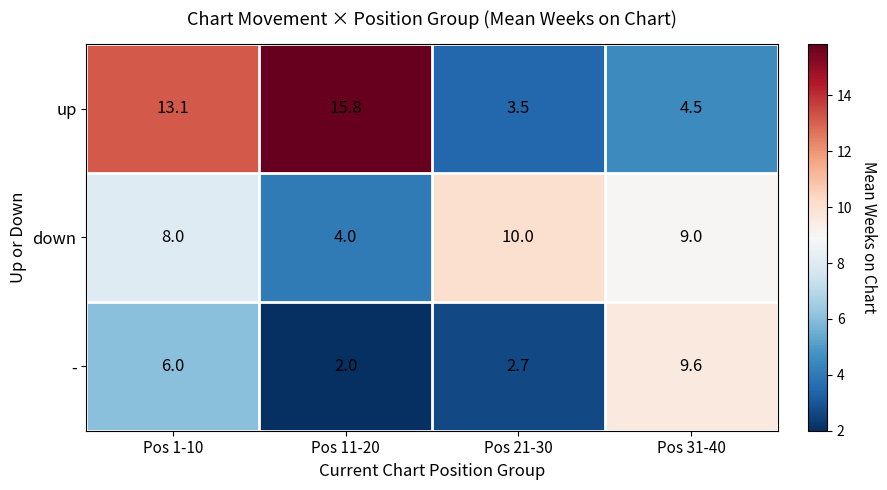

Between Pos 1-10 and Pos 31-40, which series saw the biggest shift?

up